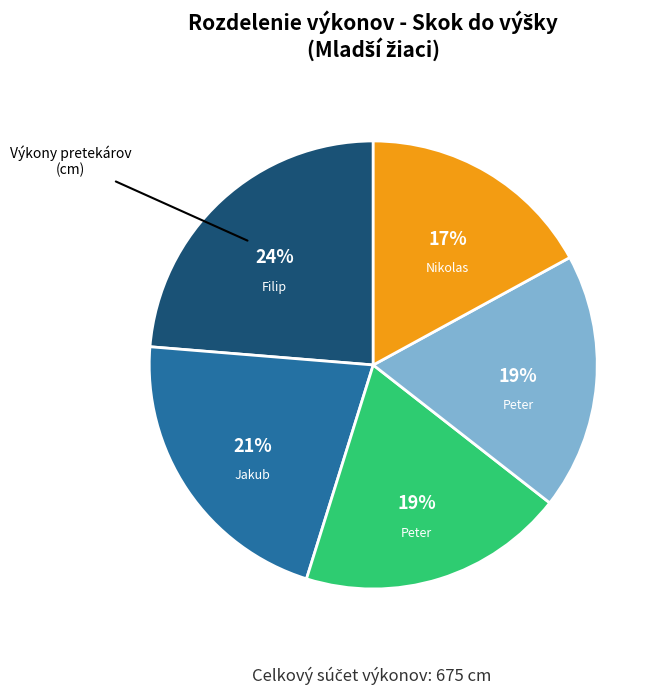

Does any single category account for the majority?

No